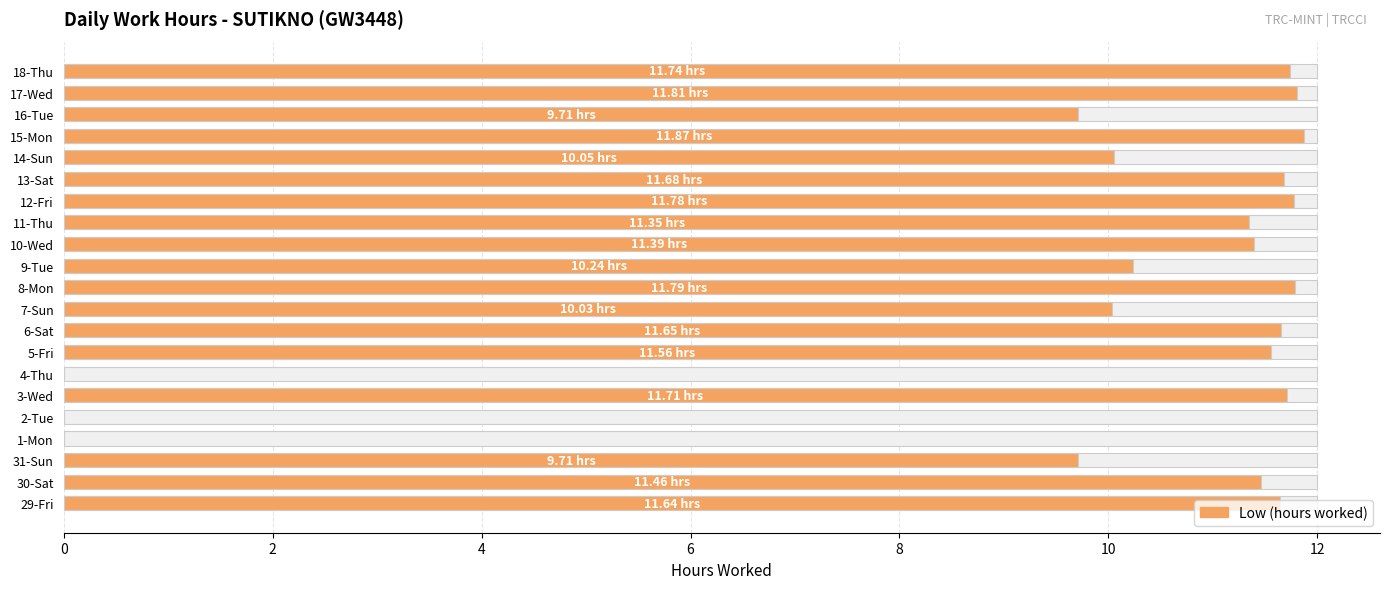

Reading left to right, extract all data points from this chart.

11.6	11.5	9.7	0.0	0.0	11.7	0.0	11.6	11.7	10.0	11.8	10.2	11.4	11.3	11.8	11.7	10.1	11.9	9.7	11.8	11.7